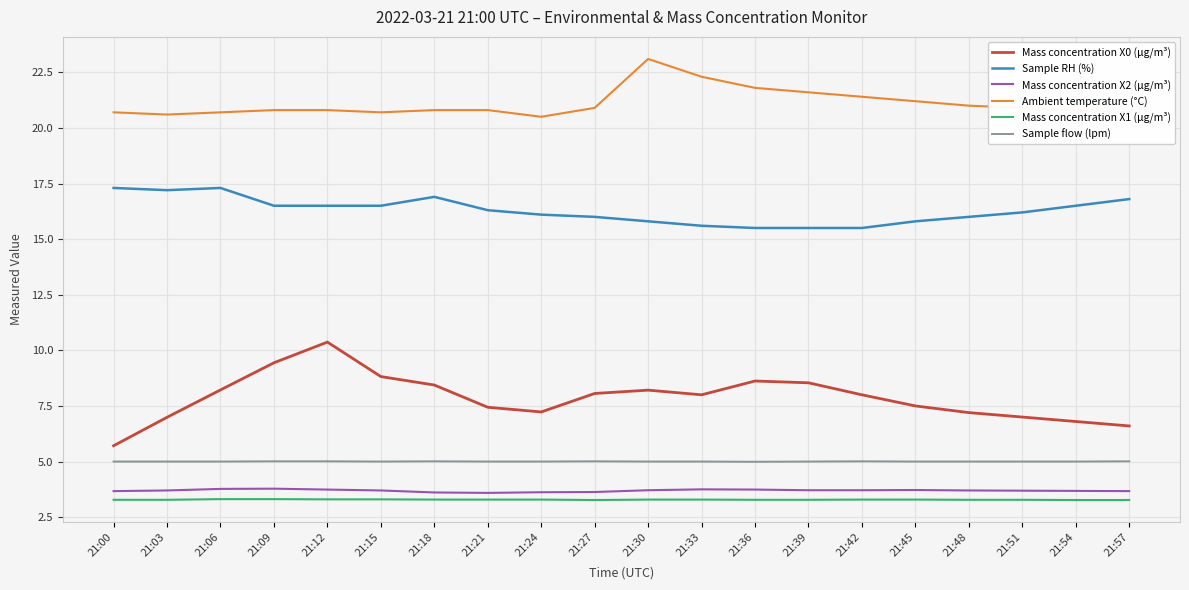

What is the smallest value displayed?

3.3